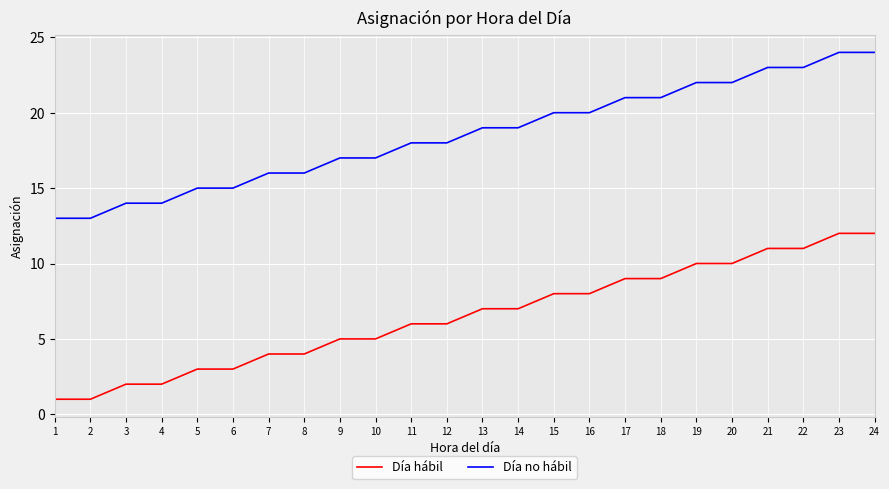

Does the chart display data point markers on the line(s)?

No